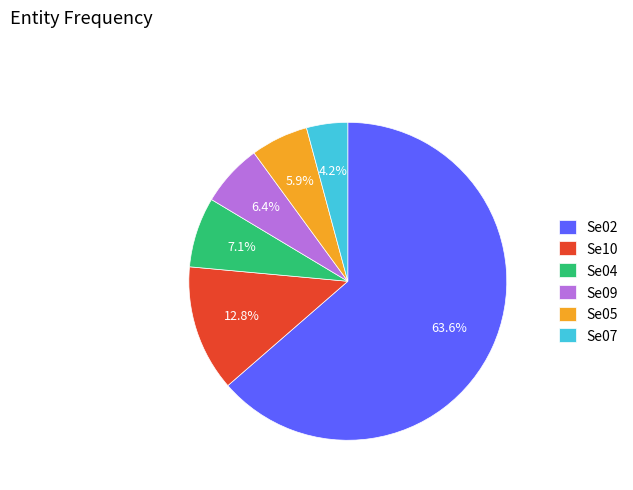

Does any single category account for the majority?

Yes